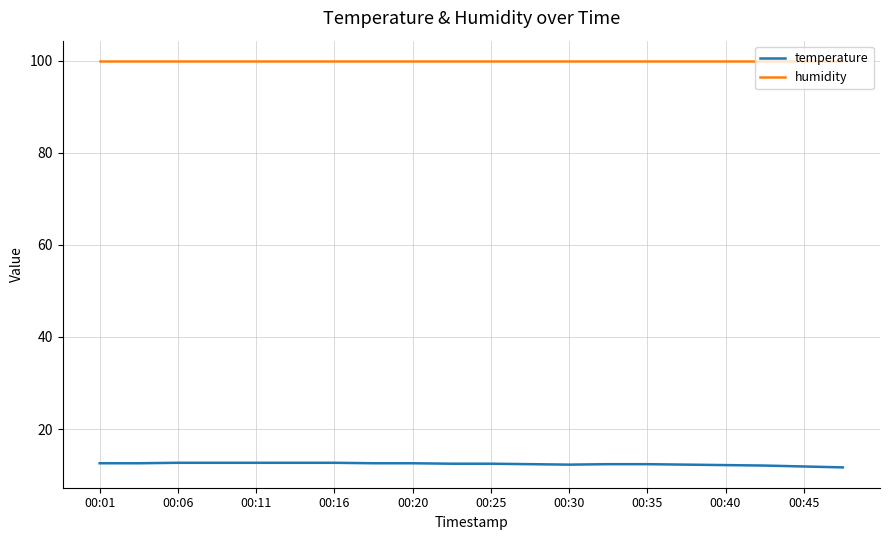

What is the sum of all temperature values?

248.6